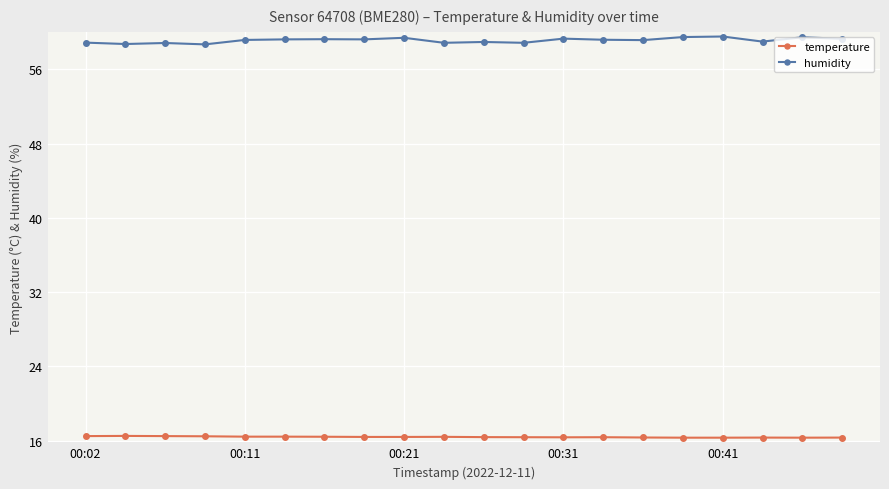

What is the difference between the maximum and minimum values in the temperature series?

0.2